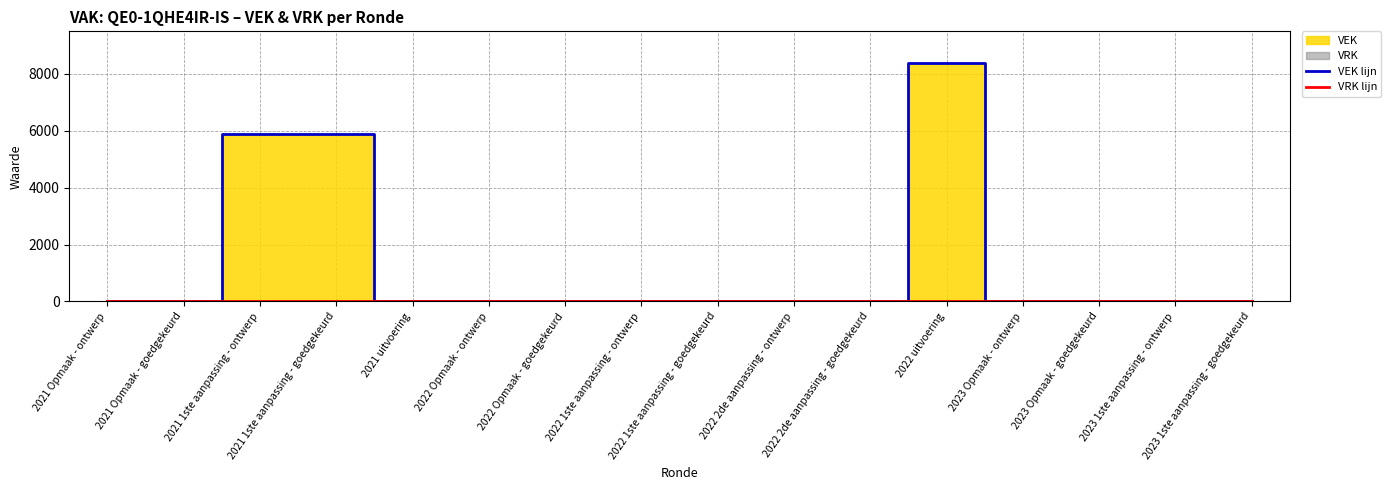

True or false: VRK lijn and VEK lijn intersect in this chart.

False